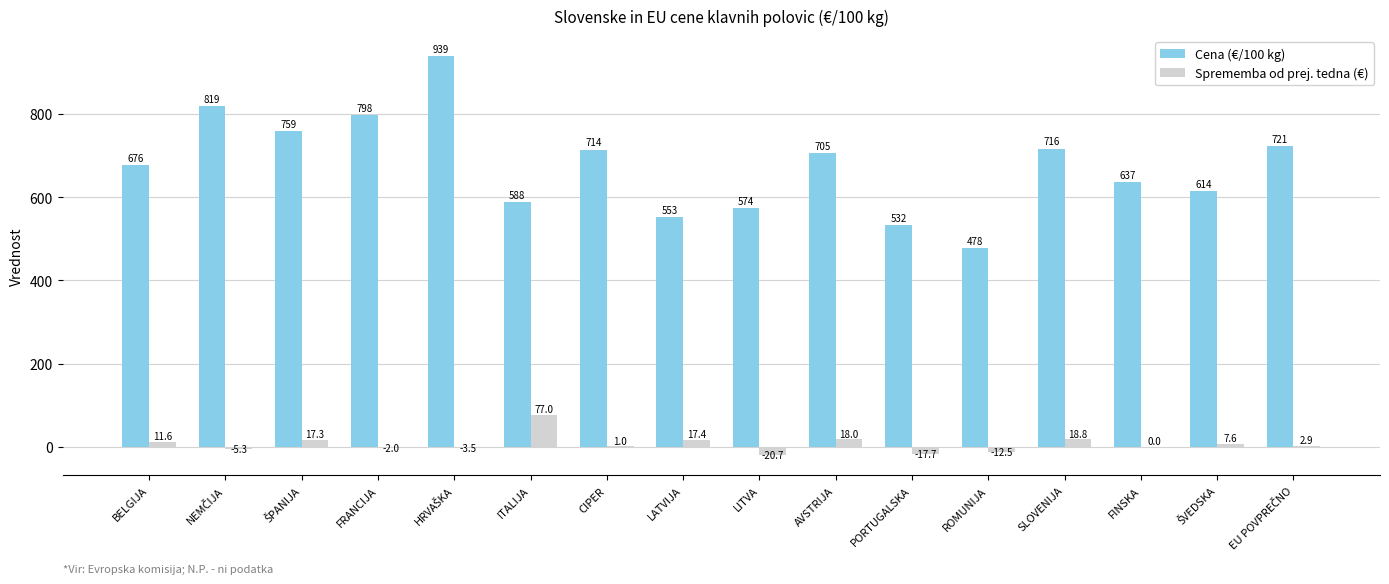

How many series are shown in this chart?

2